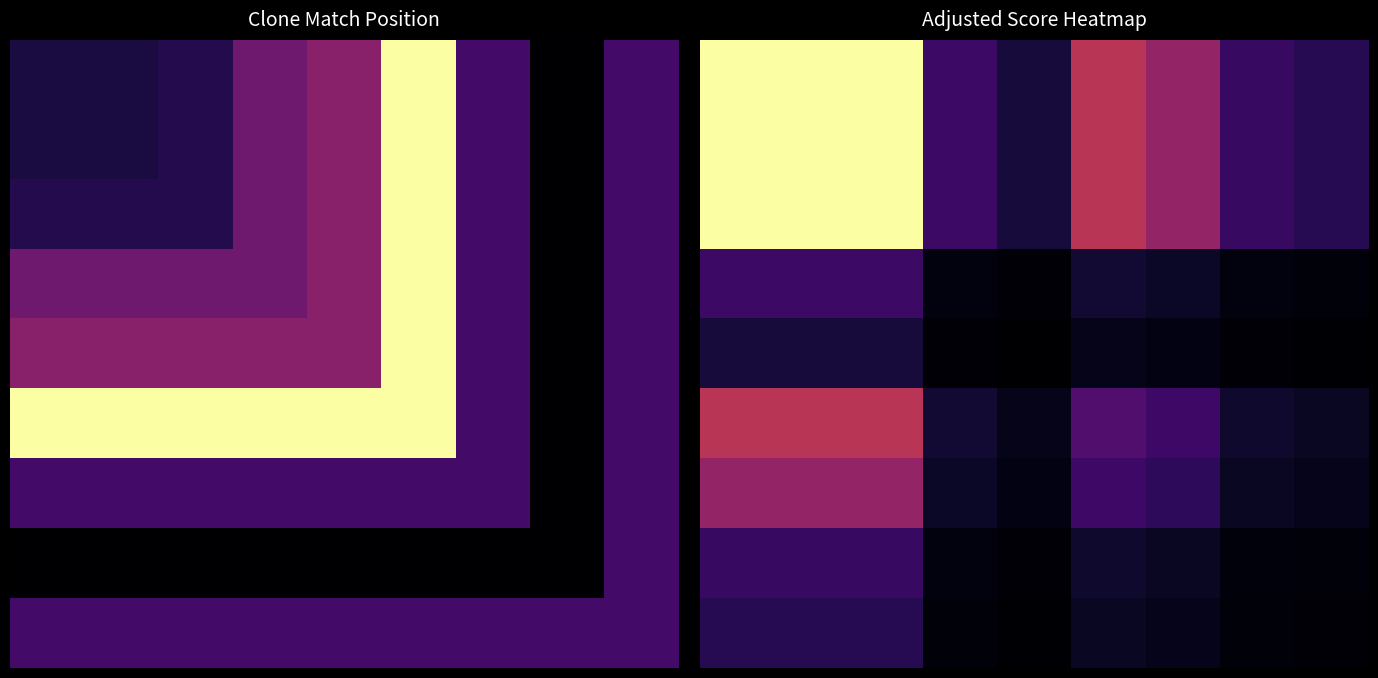

What is the greatest value displayed?

341.5